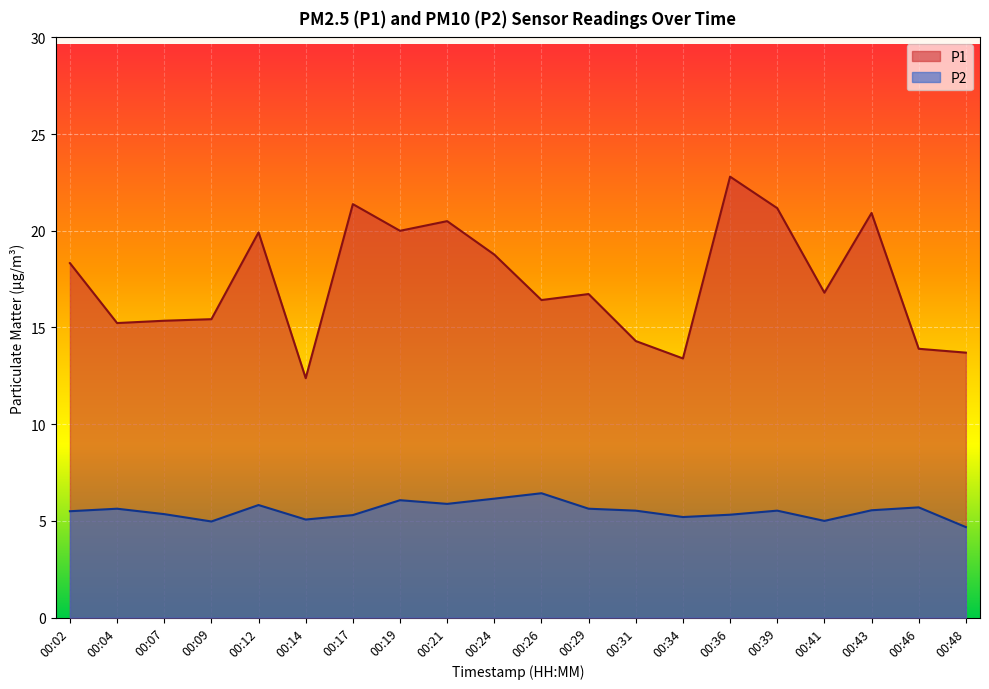

What is the maximum value shown in the chart?

22.8